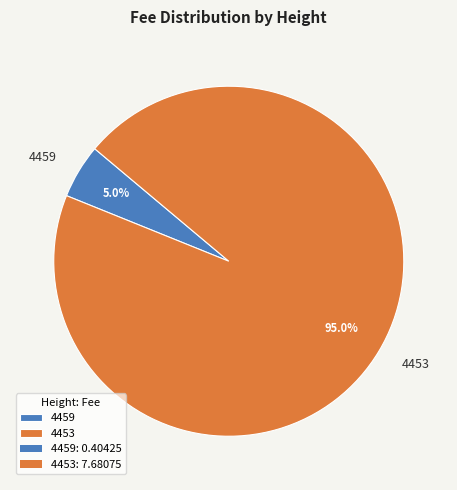

Which slice is the largest?

4453